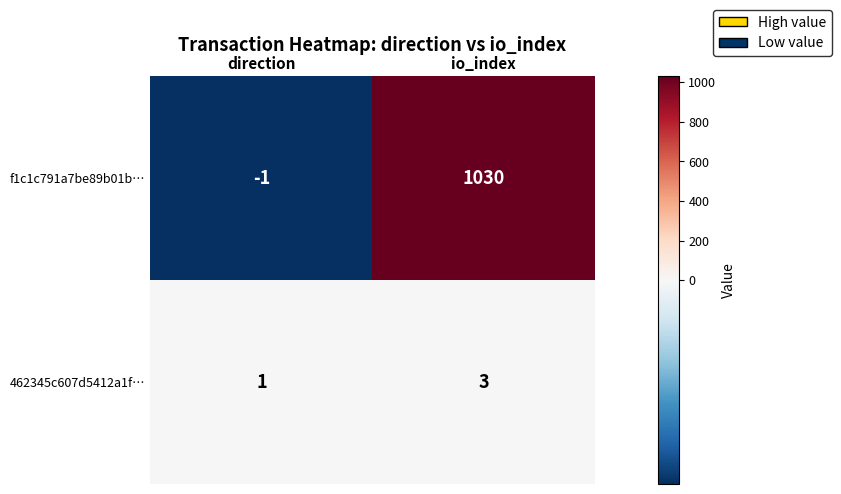

Rank the series by their average value, from highest to lowest.

f1c1c791a7be89b01b…, 462345c607d5412a1f…